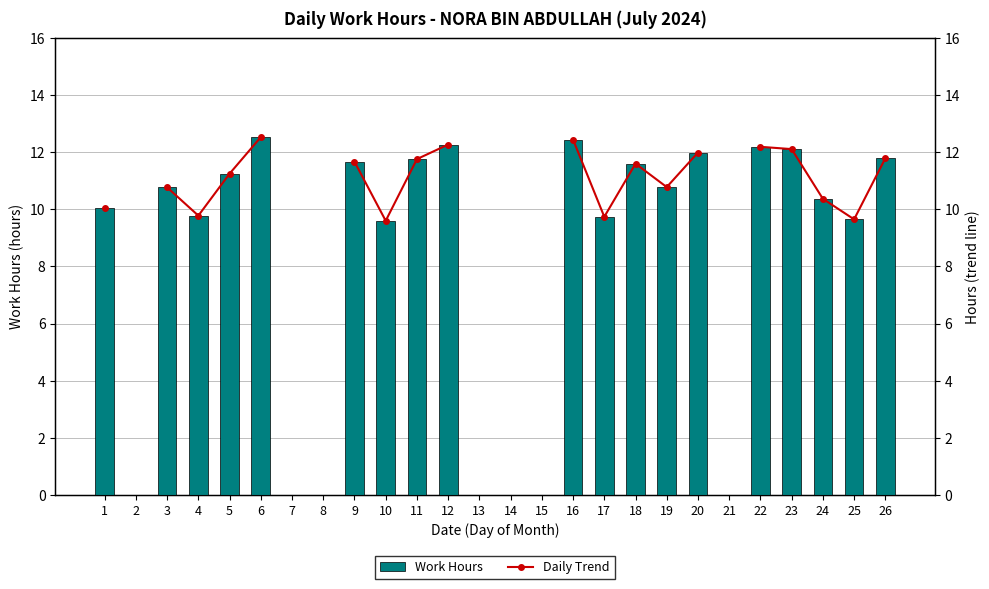

Rank the series at 23 from highest to lowest value.

Work Hours, Daily Trend